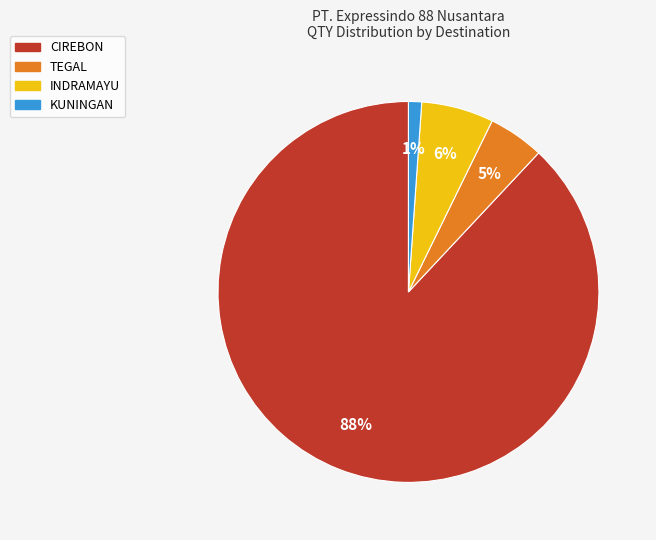

To the nearest percent, what is the average slice percentage?

25%